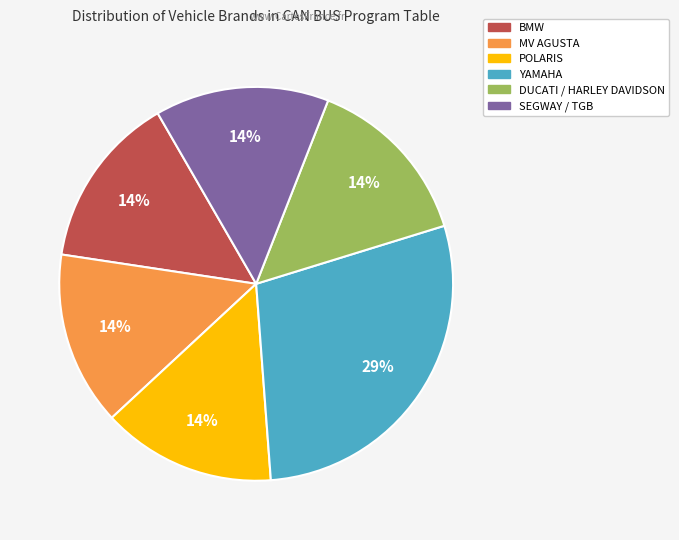

Is it true that YAMAHA is 42% of the pie?

False